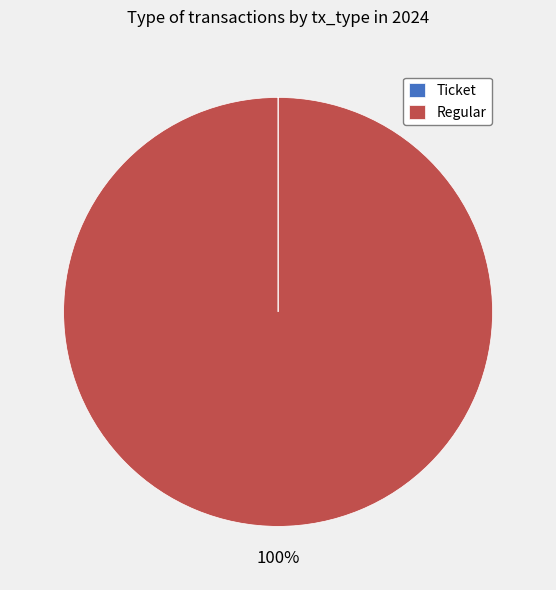

To the nearest percent, what portion does Regular represent?

100%